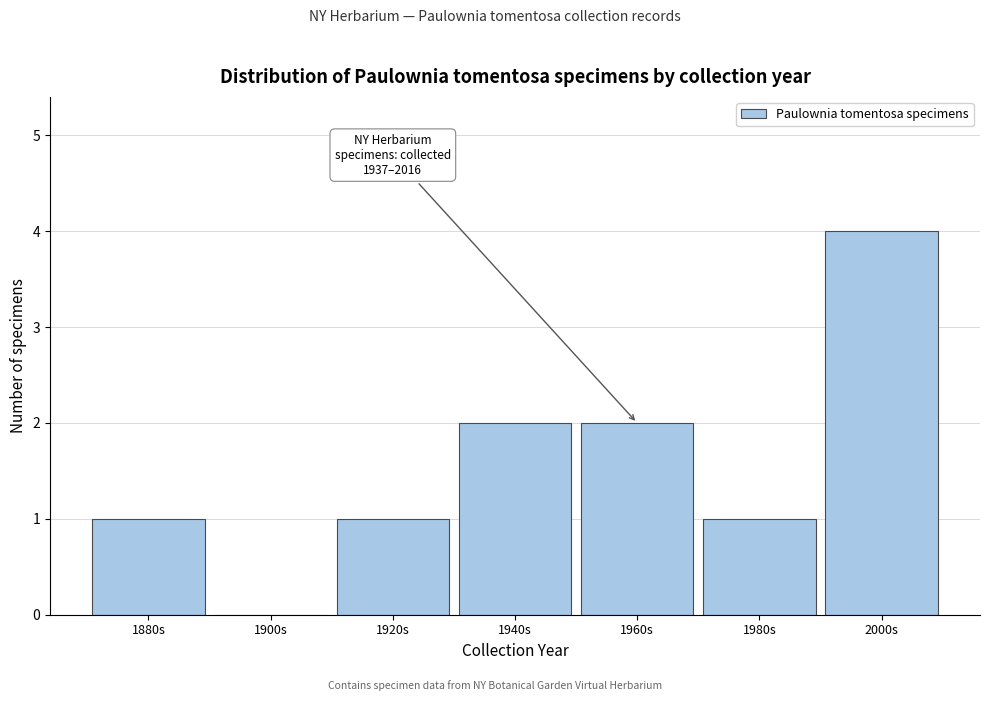

Reading right to left, transcribe all the data shown in this chart.

2000s=4	1980s=1	1960s=2	1940s=2	1920s=1	1900s=0	1880s=1